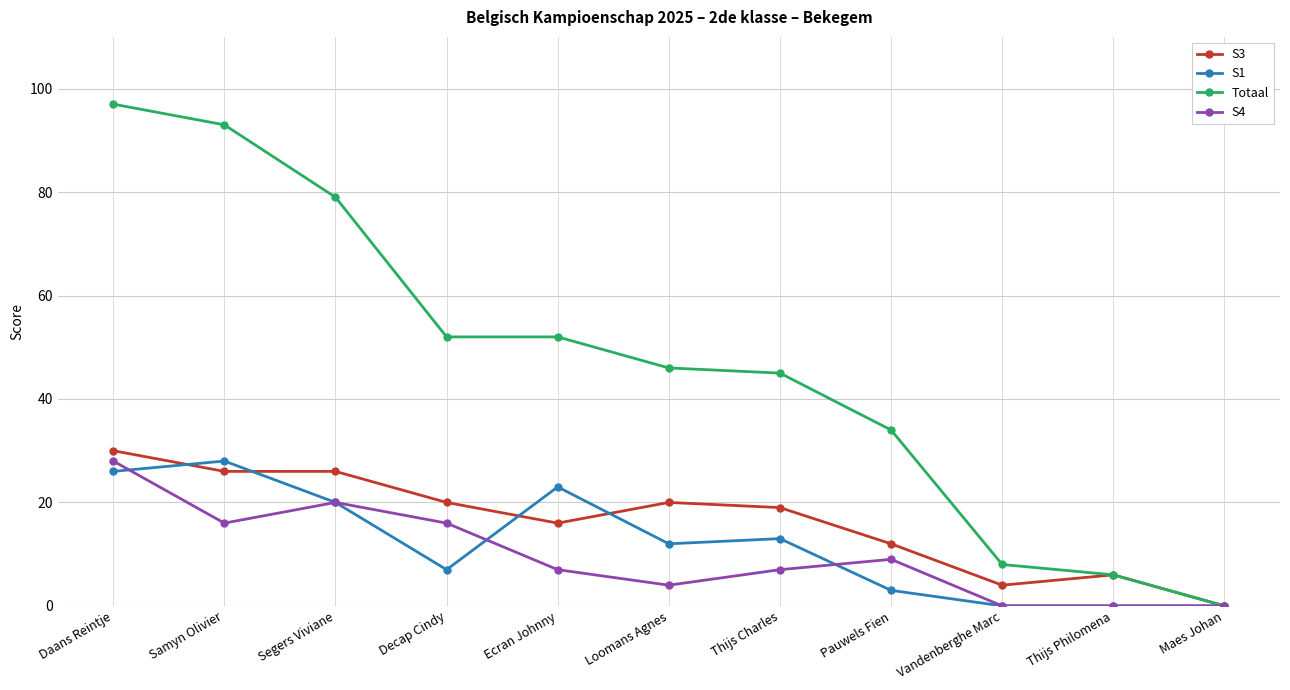

Which series changed the most between Samyn Olivier and Pauwels Fien?

Totaal